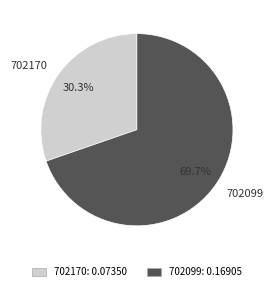

What percentage is NOT represented by 702099?

30.3%